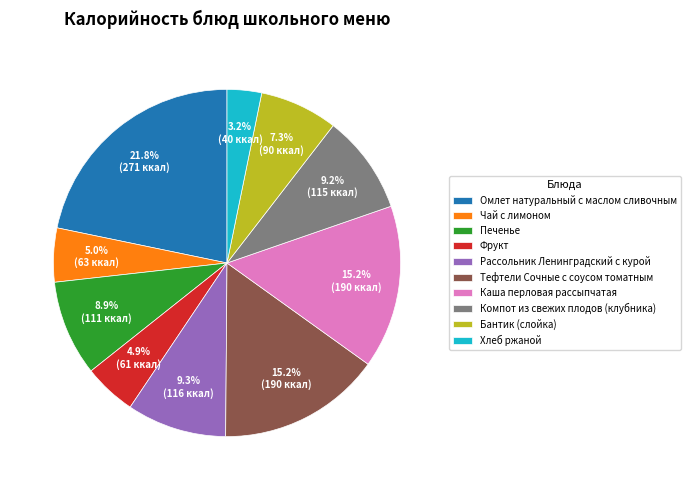

To the nearest percent, what percentage of the pie is Хлеб ржаной?

3%